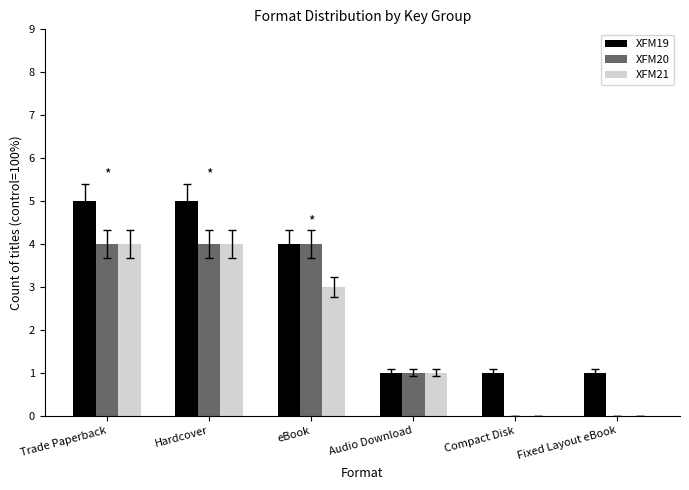

What is the average value of the XFM19 series?

3